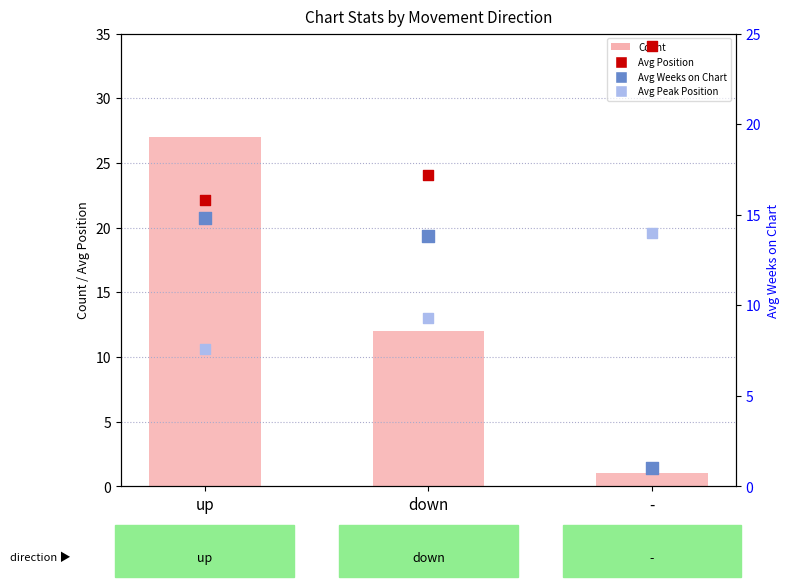

Which series has the largest total across all categories?

Avg Position